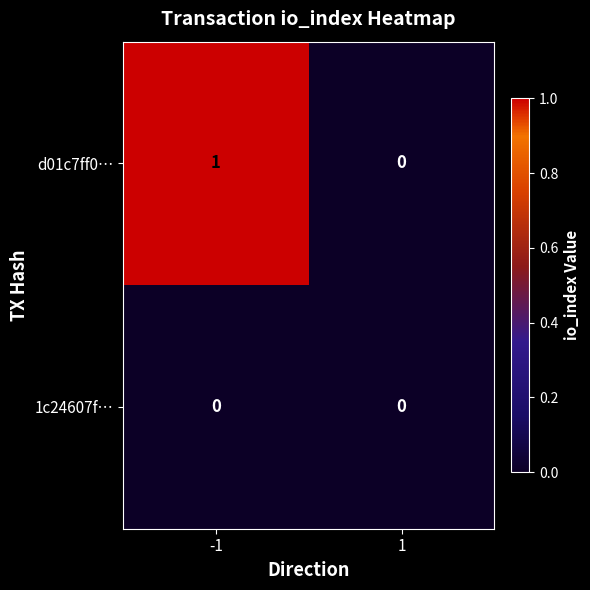

The value of d01c7ff0… at -1 is 1. True or false?

True